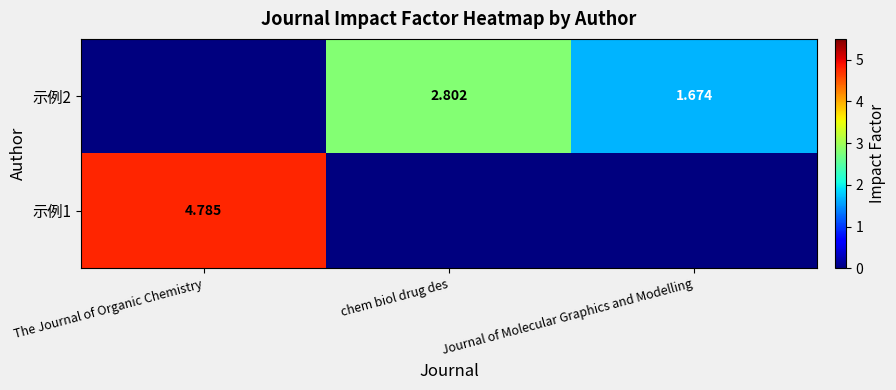

At which category is the sum across all series the highest?

The Journal of Organic Chemistry